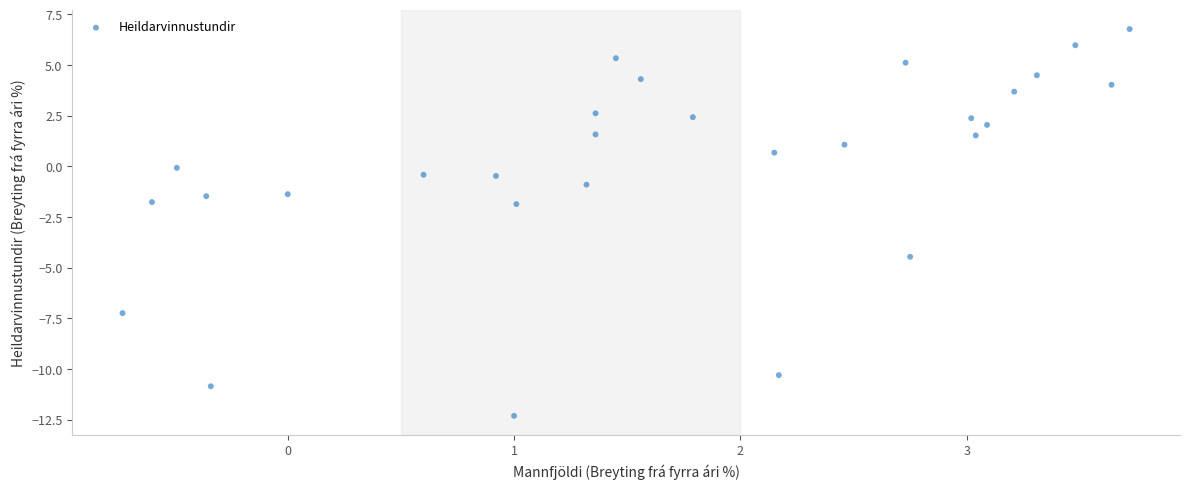

What is the range of Y values (max minus min)?

19.1